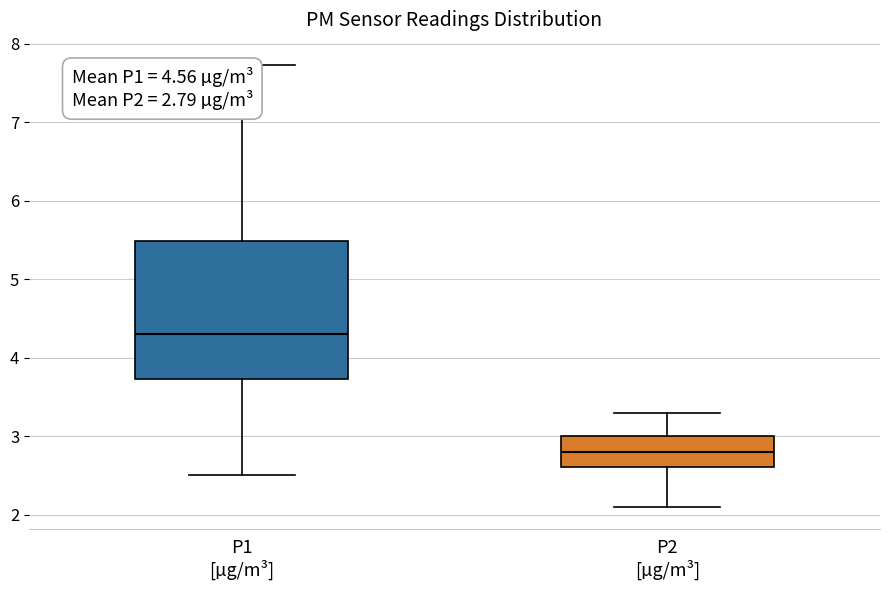

Which box has the lowest median line?

P2 [µg/m³]